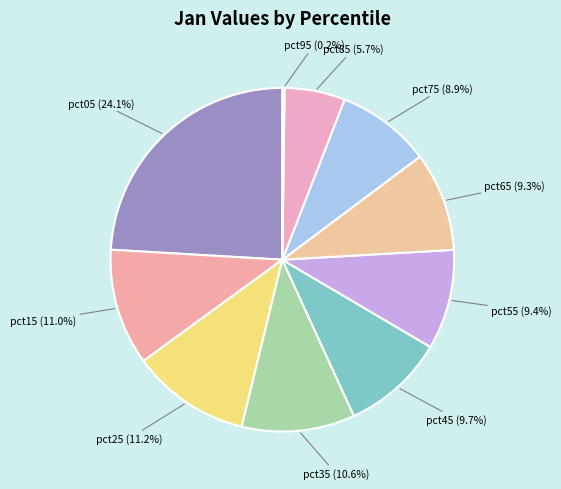

Rank the categories by value from lowest to highest.

pct95, pct85, pct75, pct65, pct55, pct45, pct35, pct15, pct25, pct05